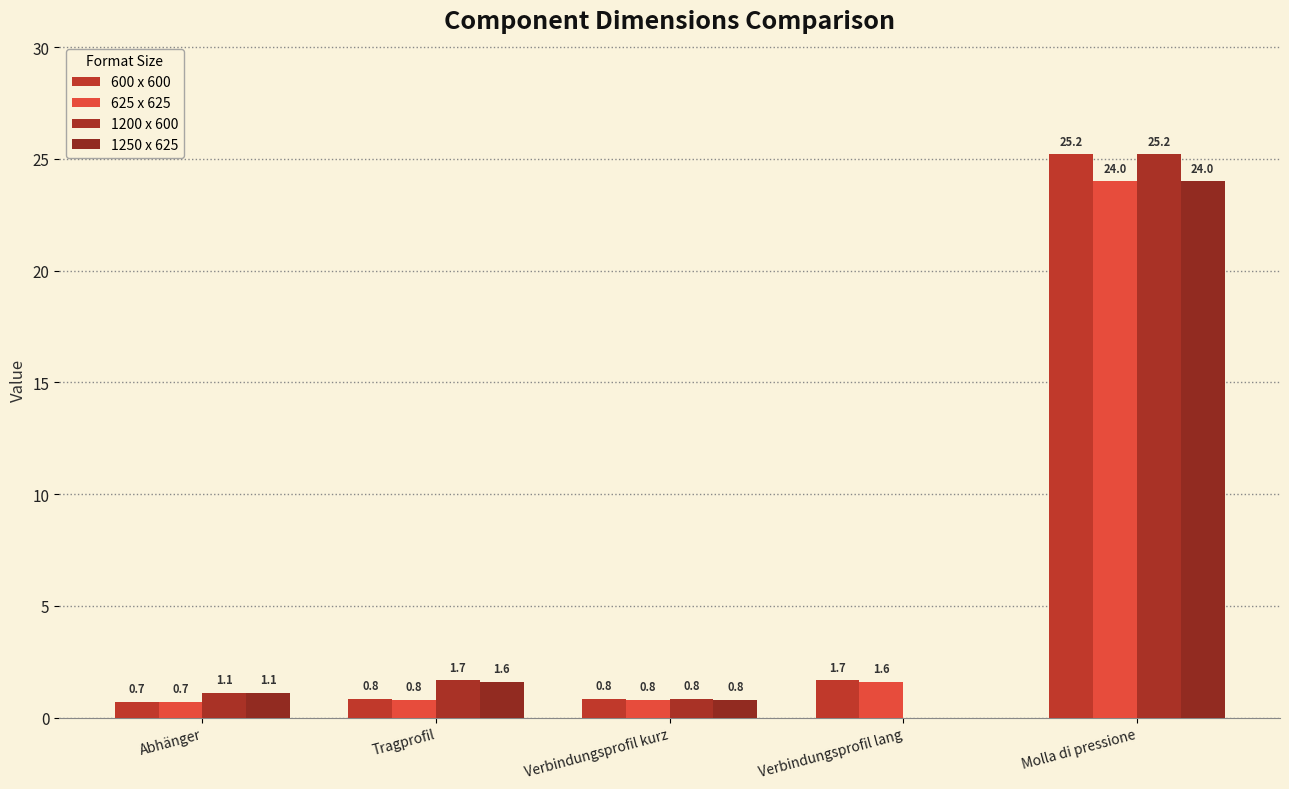

Which series has the largest range (max minus min)?

1200 x 600